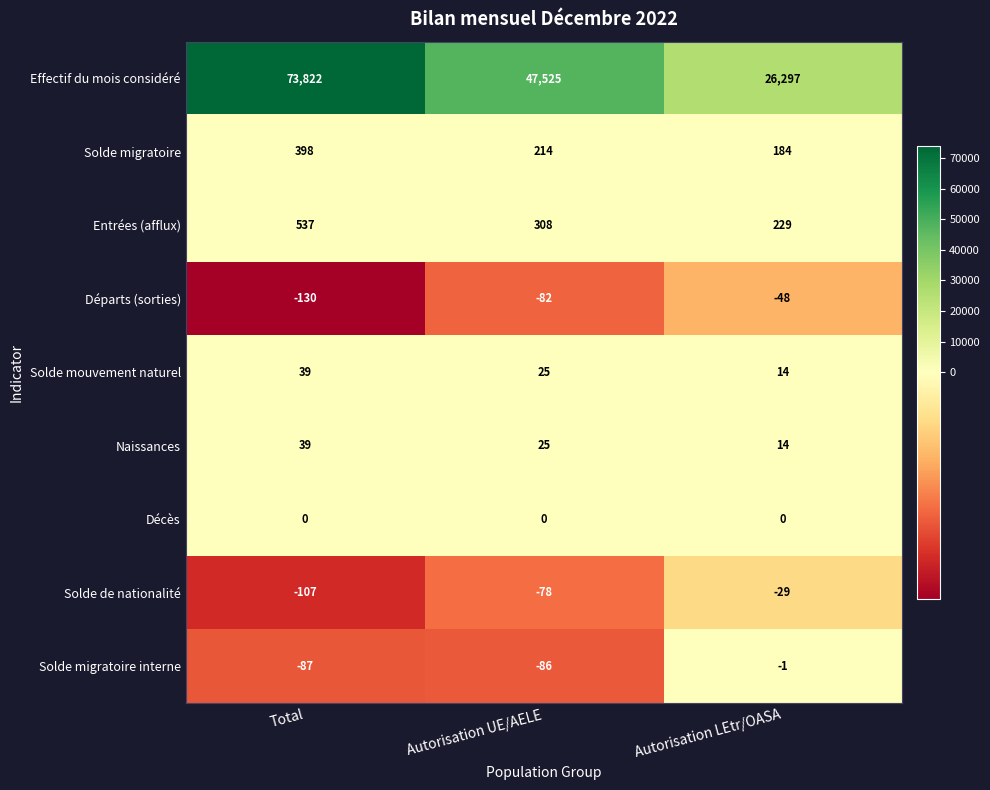

What value does the Effectif du mois considéré series have at Autorisation UE/AELE, to the nearest 100?

47500